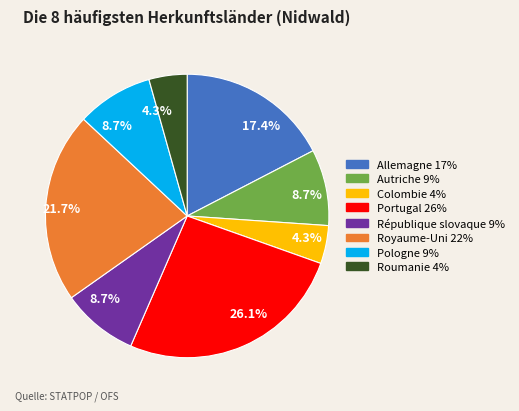

Is there any slice that represents more than half of the pie?

No